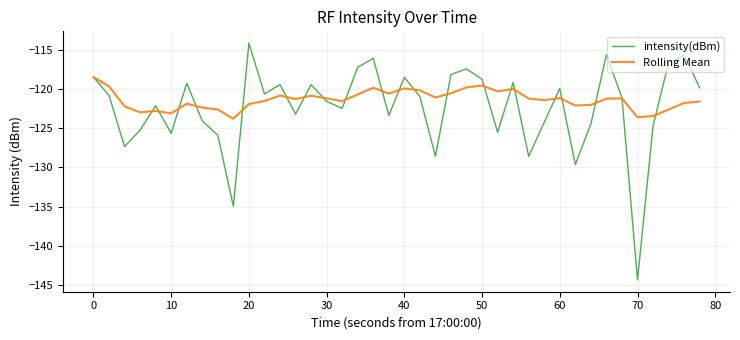

List the series in order of their overall mean, highest first.

Rolling Mean, intensity(dBm)